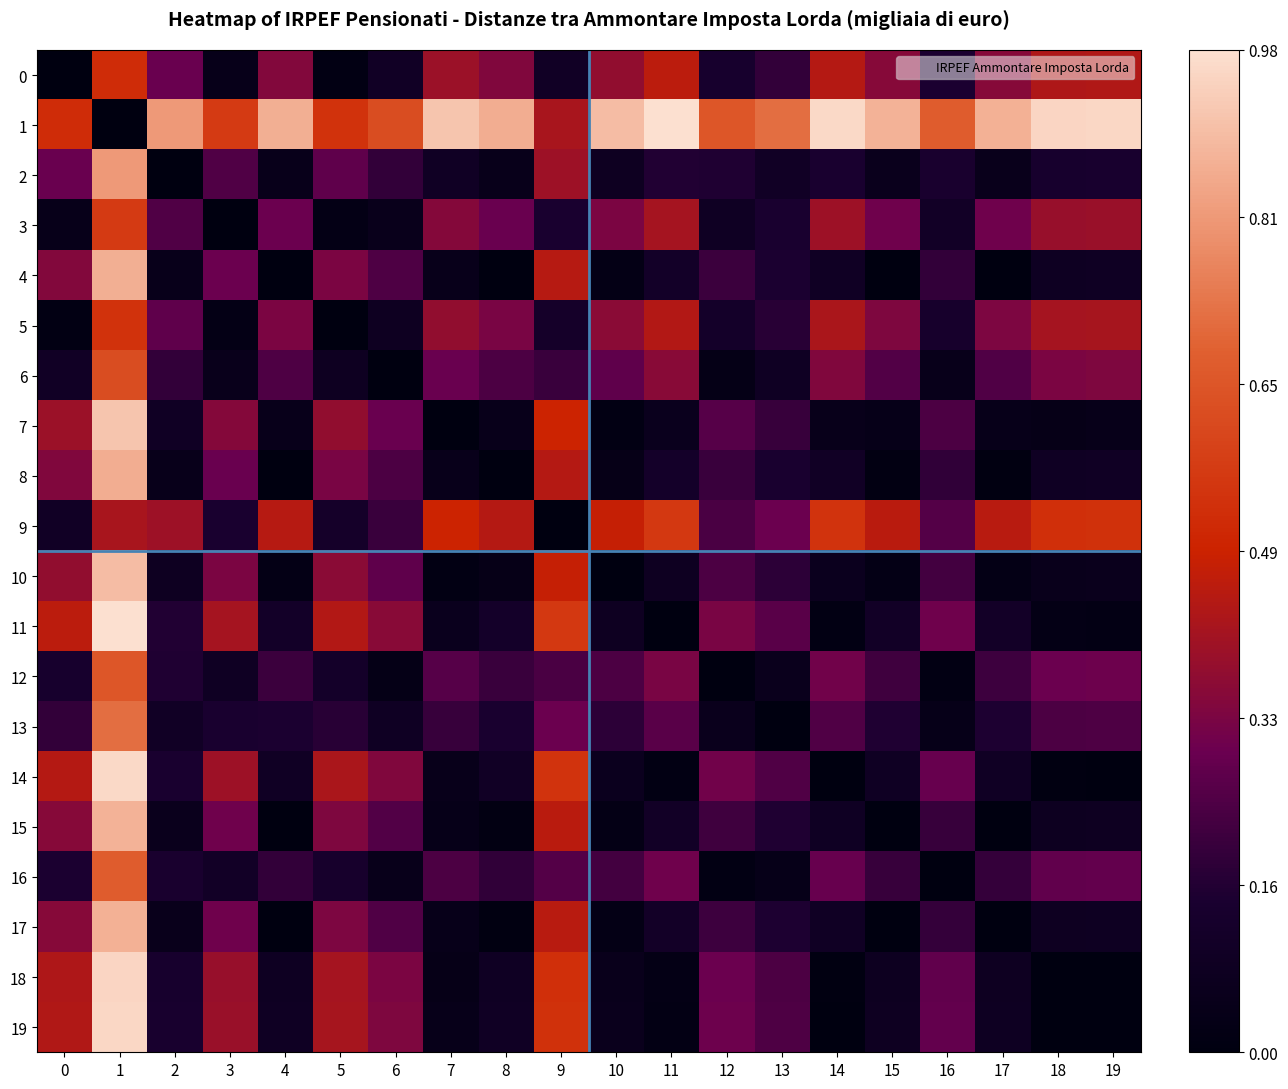

Which has a higher value, 3 or 15?

15